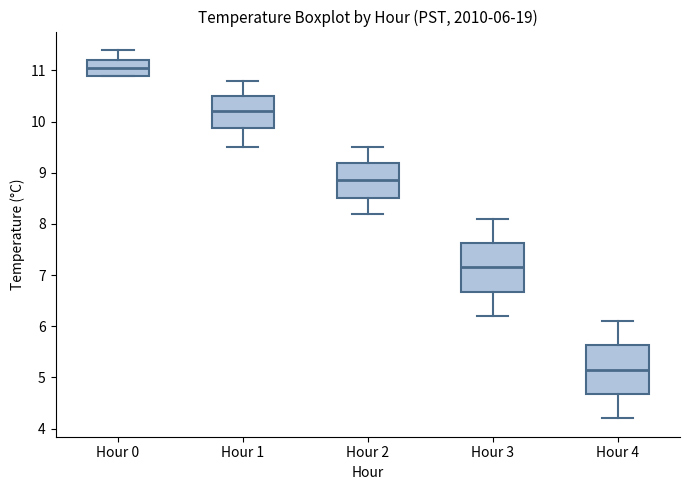

Which box has the highest median line?

Hour 0